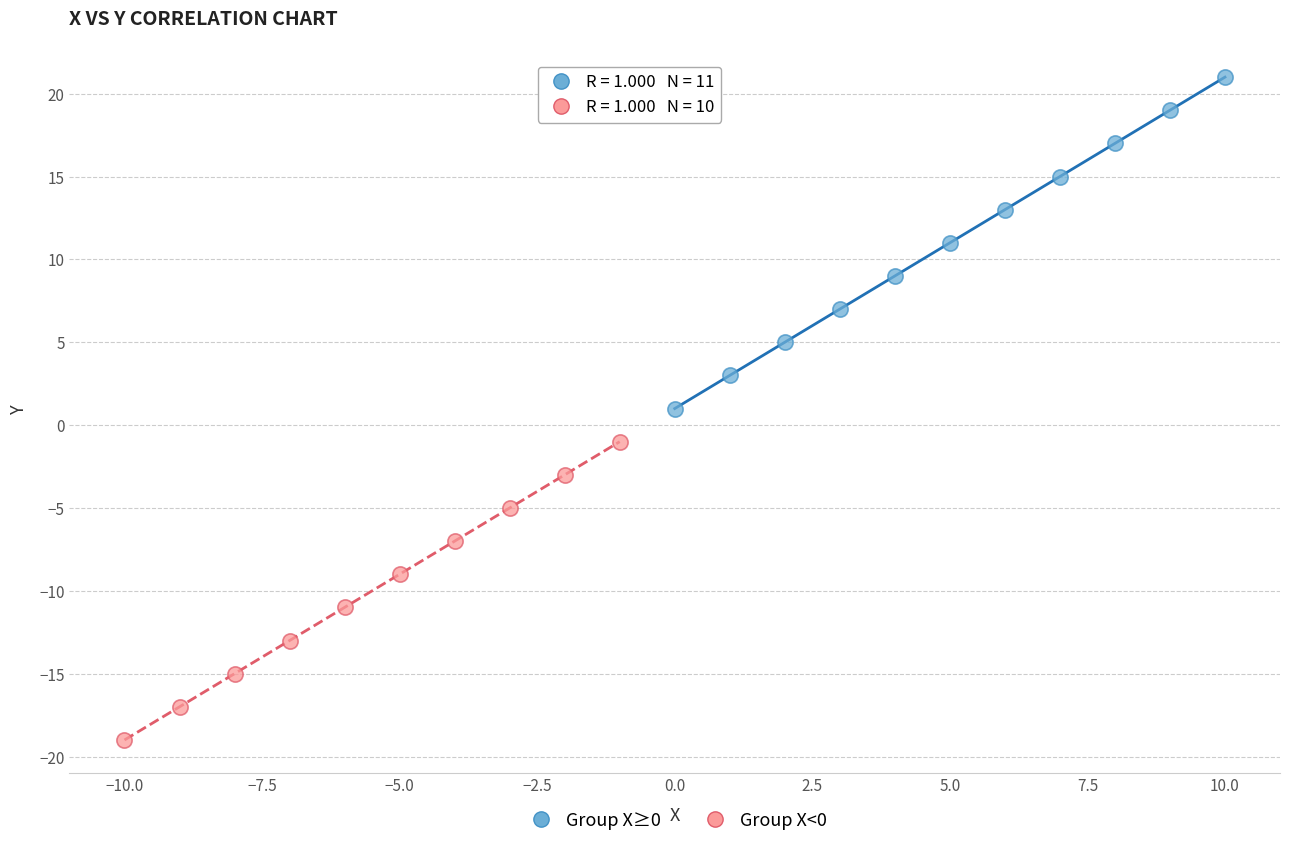

Which series has the widest spread of Y values?

Group X≥0